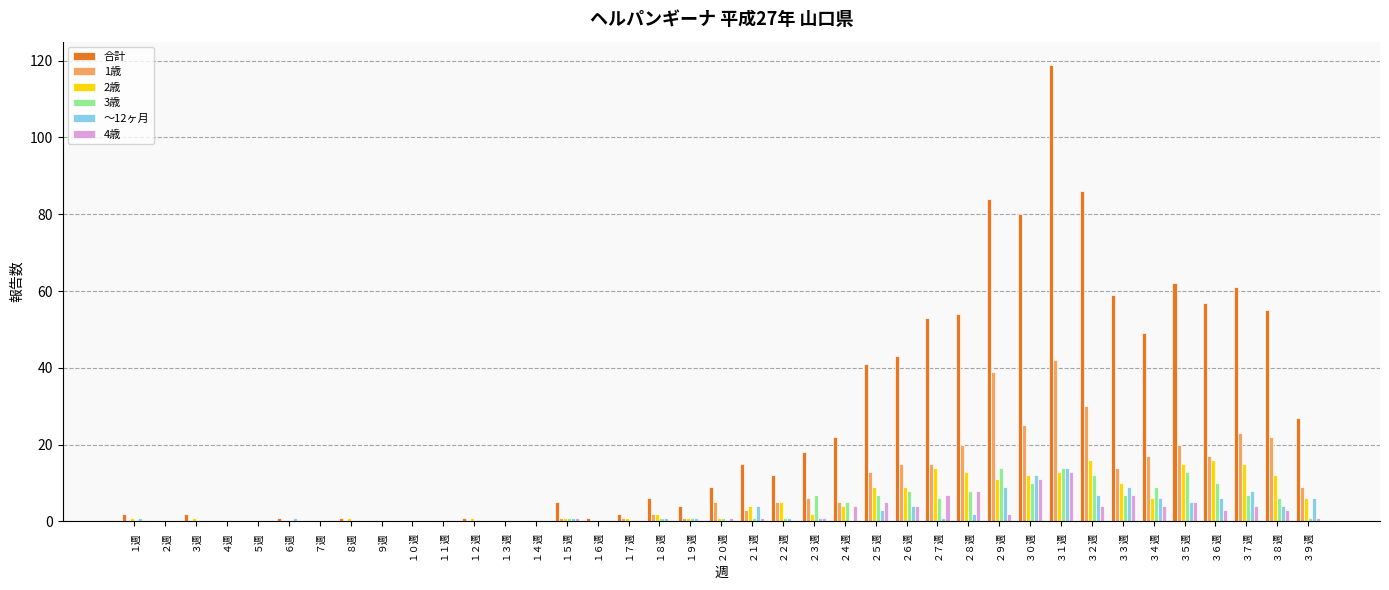

Where does the 1歳 series first go above 3?

２０週